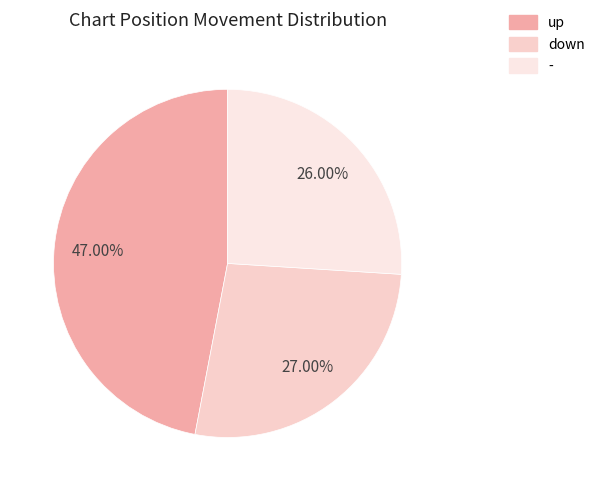

What percentage is the up slice, to the nearest percent?

47%